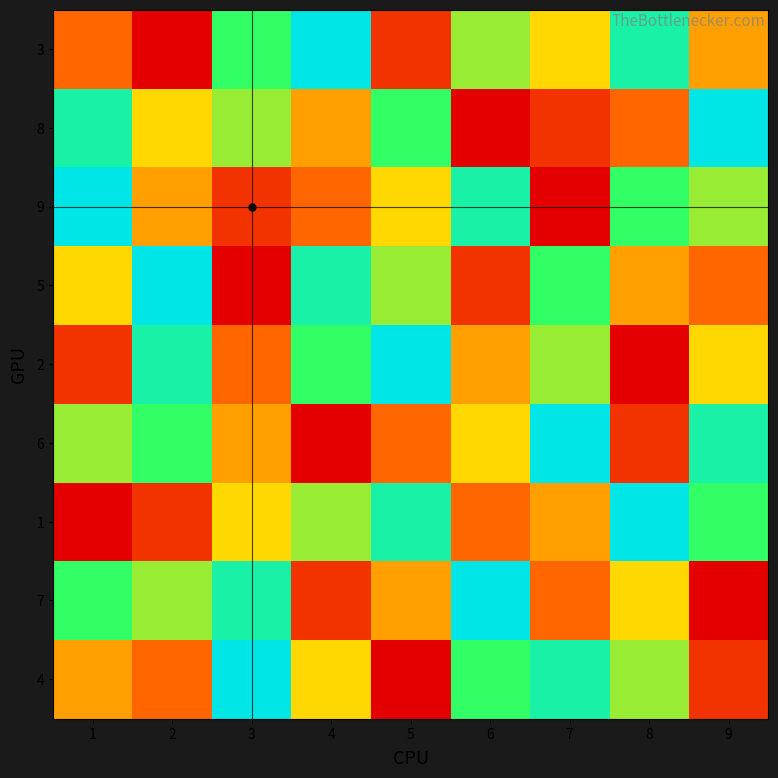

Which has a higher value, 2 or 8?

8